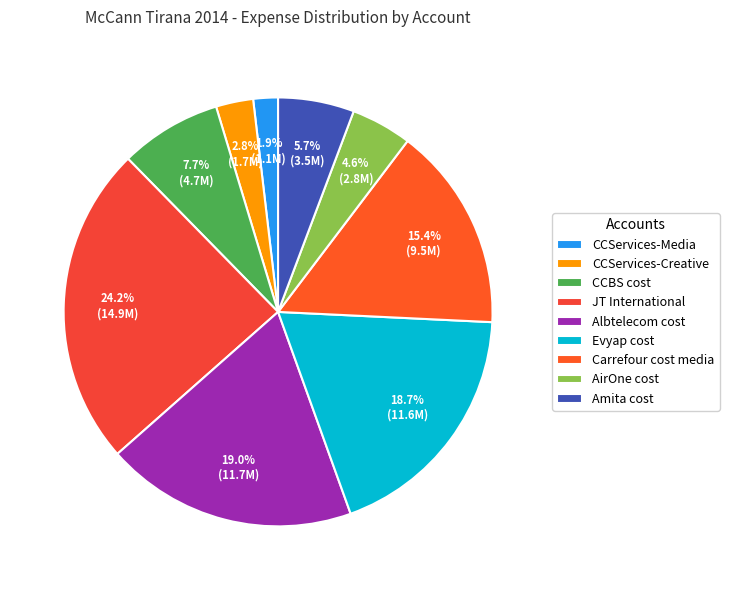

To the nearest percent, what is the average slice percentage?

11%